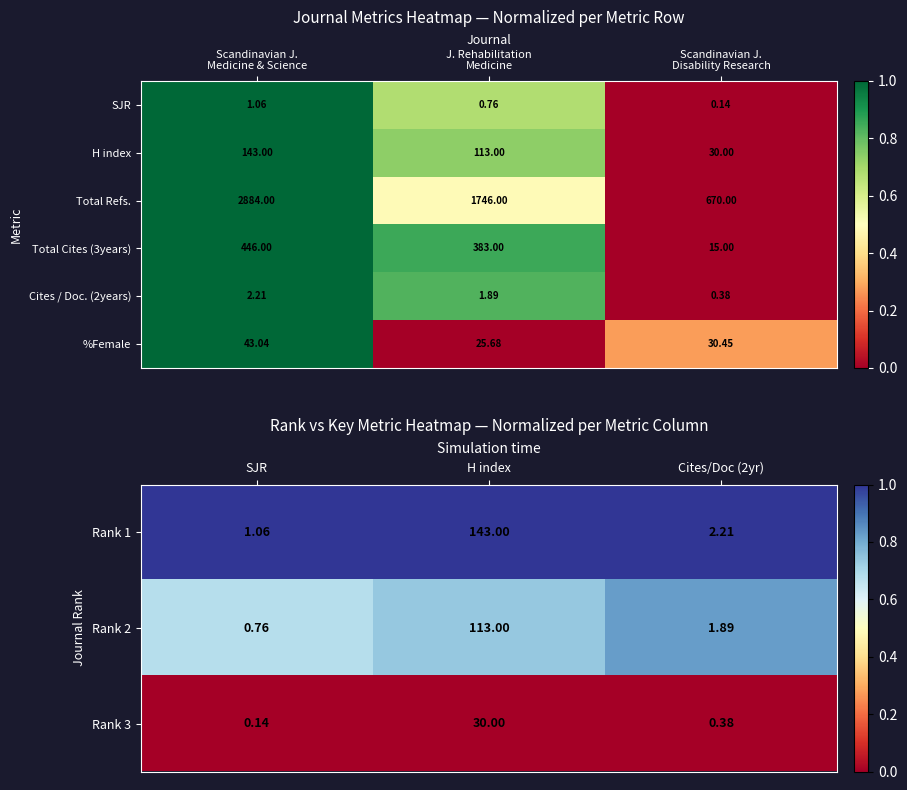

Is the value of Rank 3 at H index greater than the value of Rank 2 at Cites/Doc (2yr)?

Yes